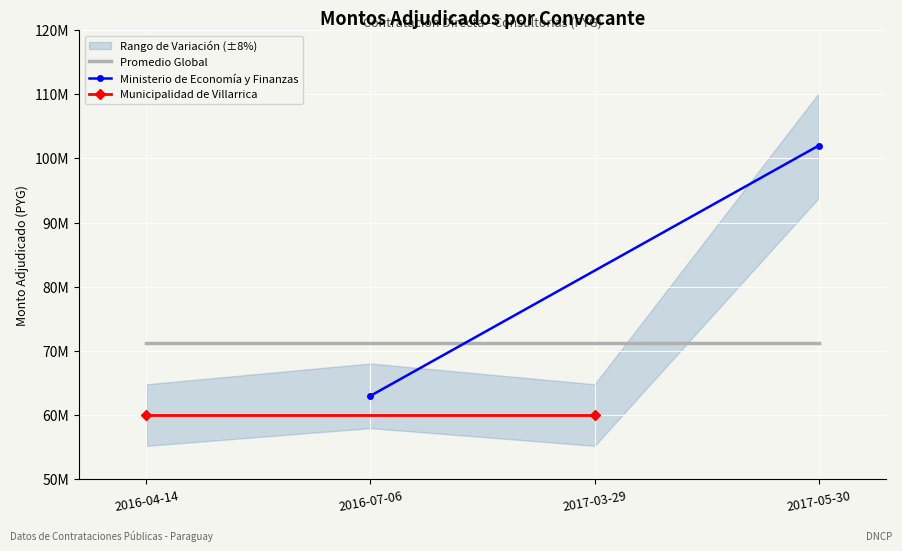

Rank the series by their maximum value, from lowest to highest.

Municipalidad de Villarrica, Ministerio de Economía y Finanzas